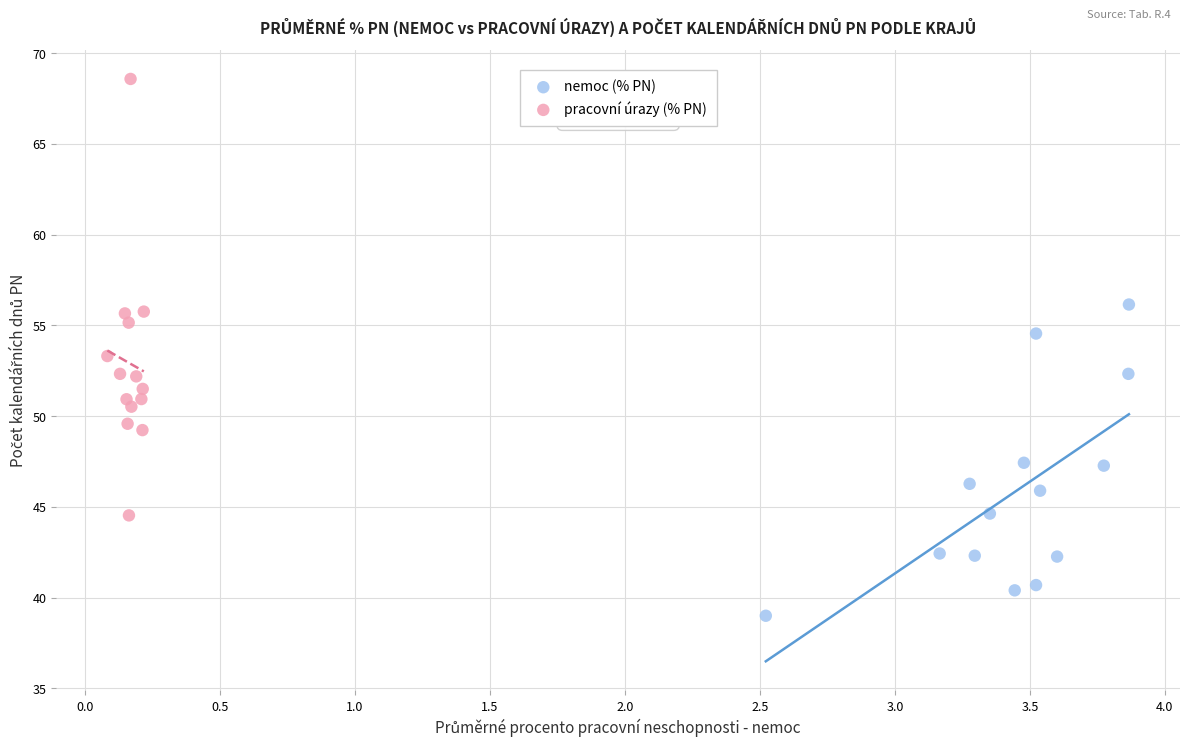

Which series reaches the maximum Y coordinate?

pracovní úrazy (% PN)